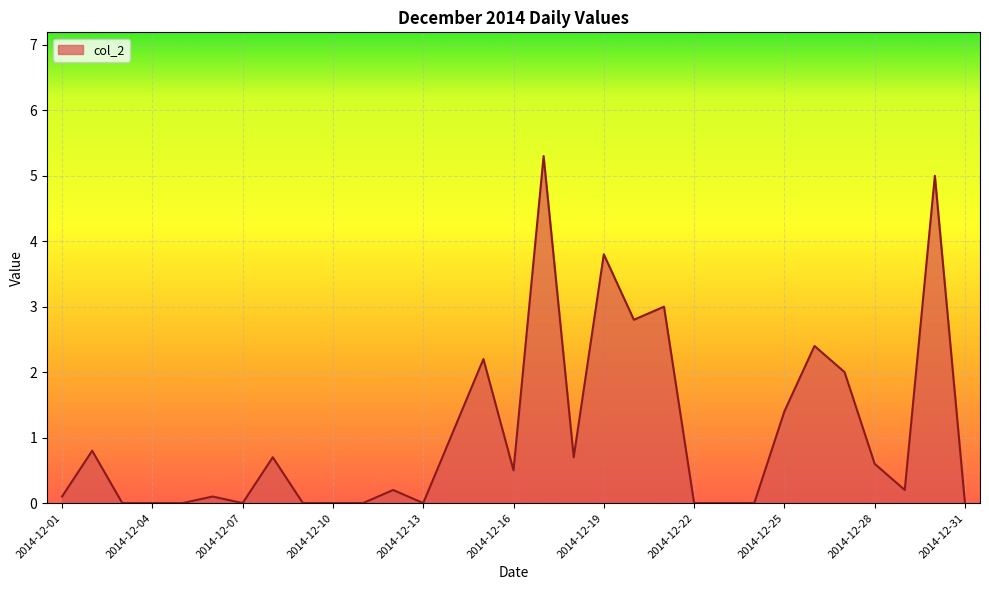

Reading left to right, transcribe all the data shown in this chart.

2014-12-01=0.1	2014-12-02=0.8	2014-12-03=0.0	2014-12-04=0.0	2014-12-05=0.0	2014-12-06=0.1	2014-12-07=0.0	2014-12-08=0.7	2014-12-09=0.0	2014-12-10=0.0	2014-12-11=0.0	2014-12-12=0.2	2014-12-13=0.0	2014-12-14=1.1	2014-12-15=2.2	2014-12-16=0.5	2014-12-17=5.3	2014-12-18=0.7	2014-12-19=3.8	2014-12-20=2.8	2014-12-21=3.0	2014-12-22=0.0	2014-12-23=0.0	2014-12-24=0.0	2014-12-25=1.4	2014-12-26=2.4	2014-12-27=2.0	2014-12-28=0.6	2014-12-29=0.2	2014-12-30=5.0	2014-12-31=0.0